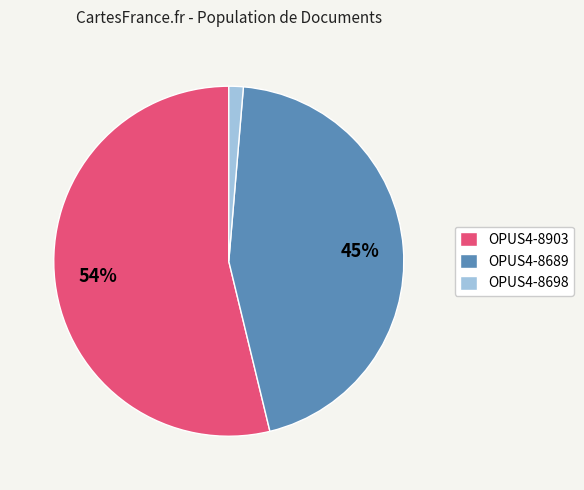

Which slice is the largest?

OPUS4-8903